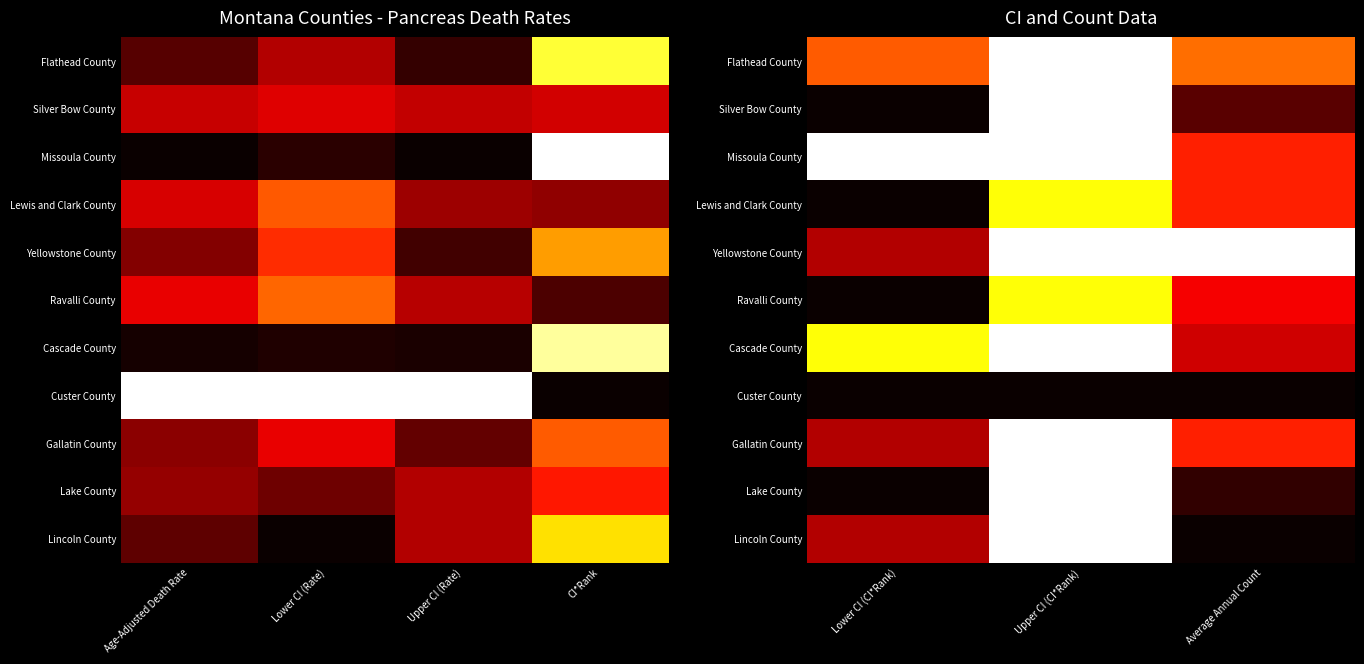

Count the Cascade County values in the range 0 to 1.

3